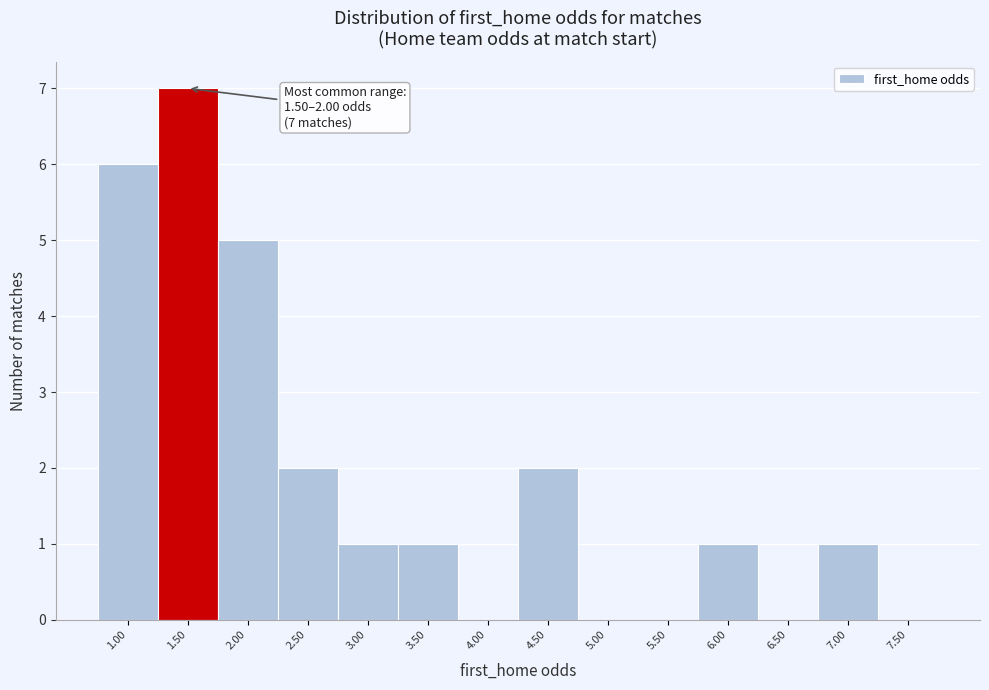

Reading left to right, extract all data points from this chart.

1.00=6	1.50=7	2.00=5	2.50=2	3.00=1	3.50=1	4.00=0	4.50=2	5.00=0	5.50=0	6.00=1	6.50=0	7.00=1	7.50=0